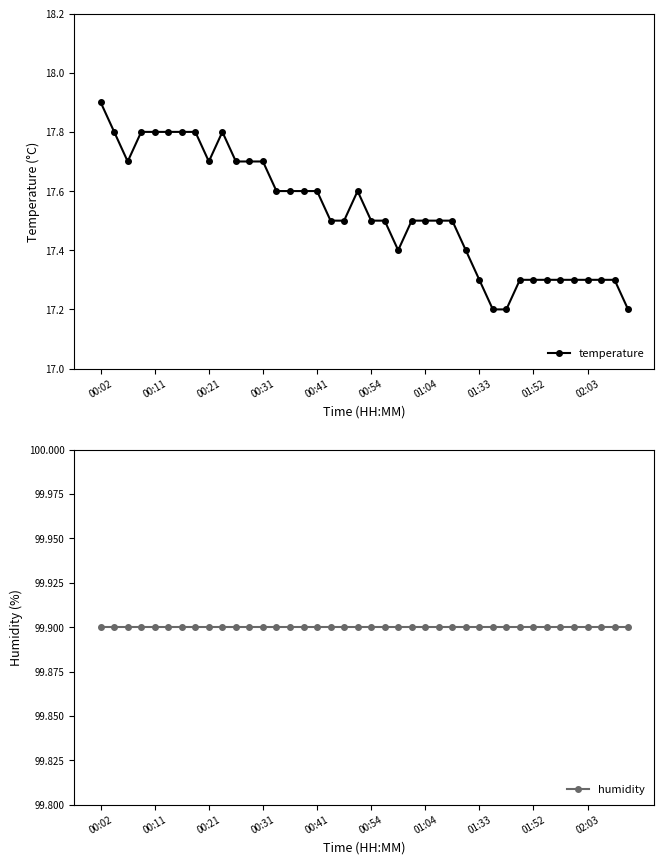

The value of humidity at 22 is 99.9. True or false?

True